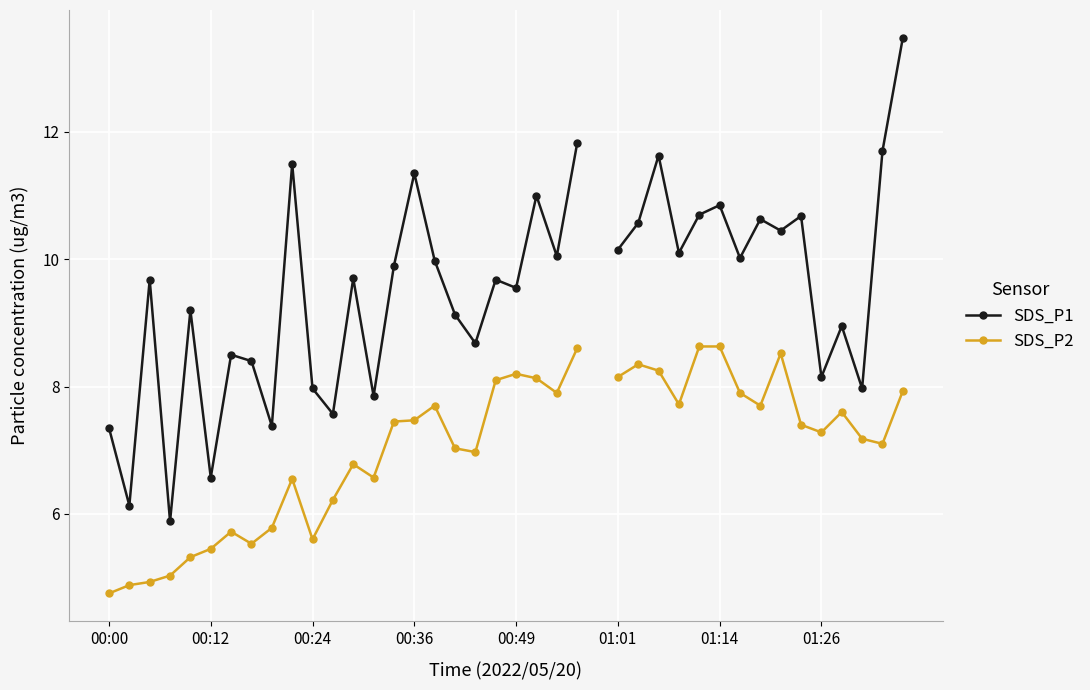

What is the maximum value shown in the chart?

13.5